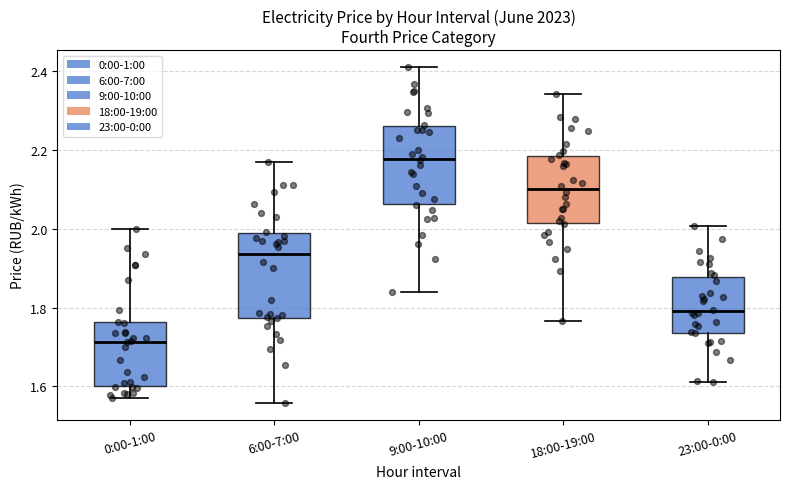

Which box has the highest median line?

9:00-10:00